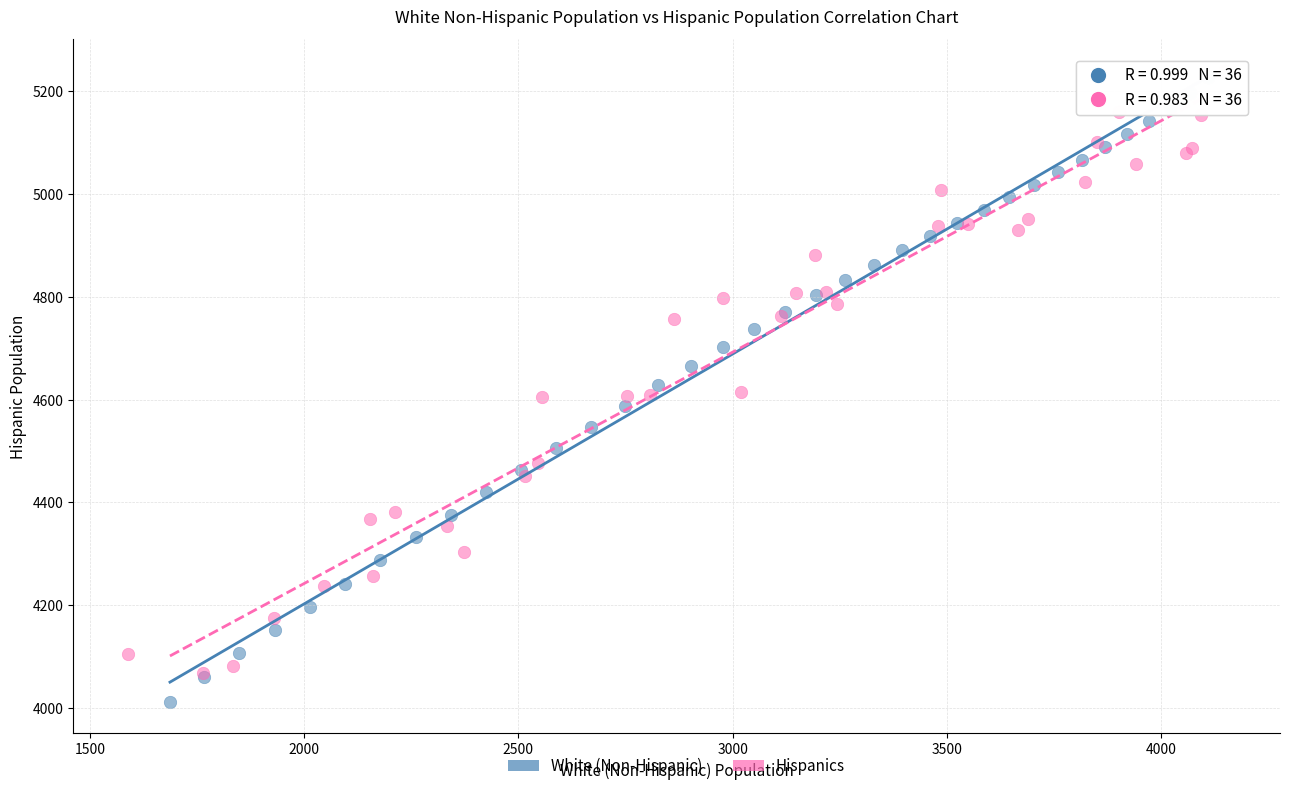

Which series contains the highest Y value?

Hispanics